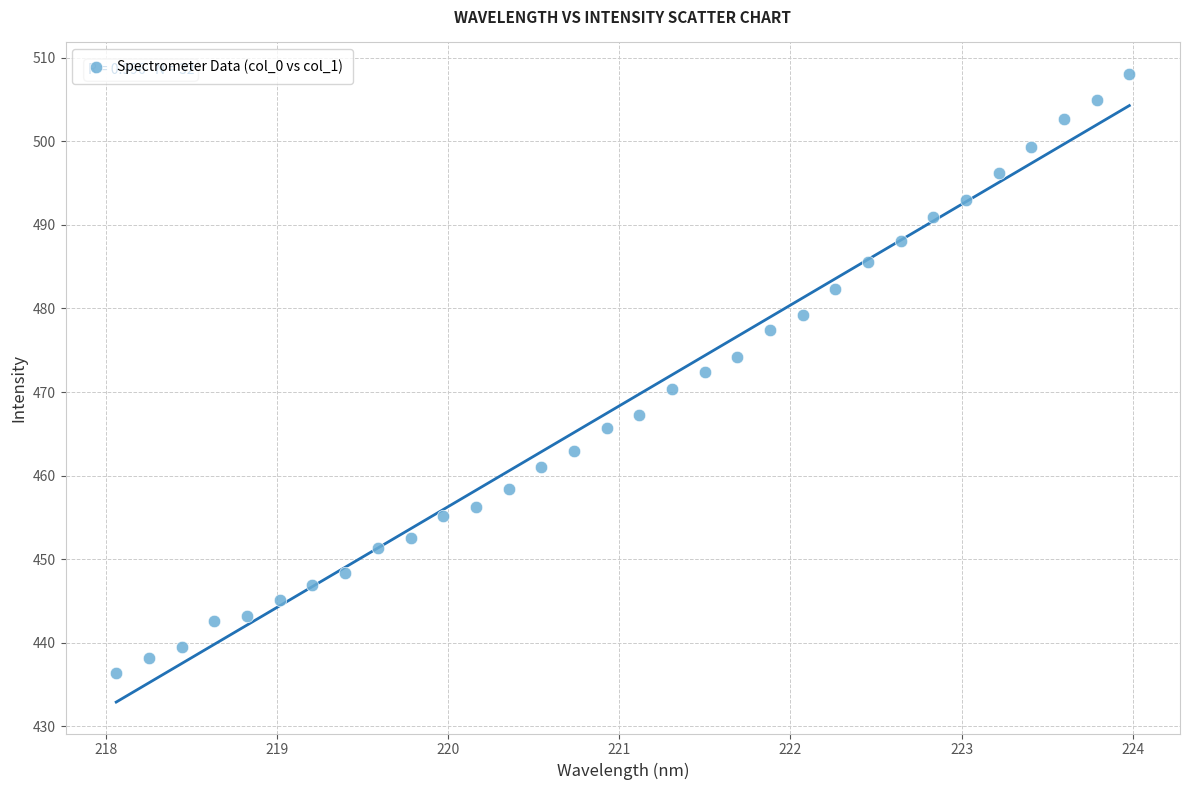

What is the range of X values (max minus min)?

5.9